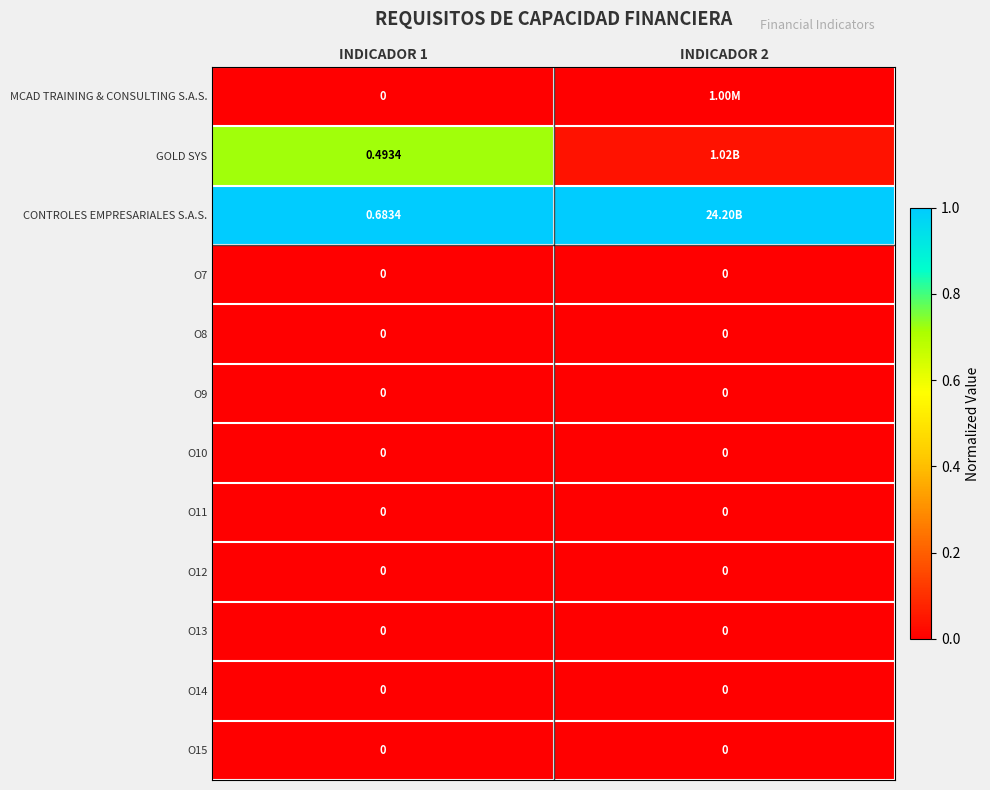

At how many categories does at least one series exceed 0?

2